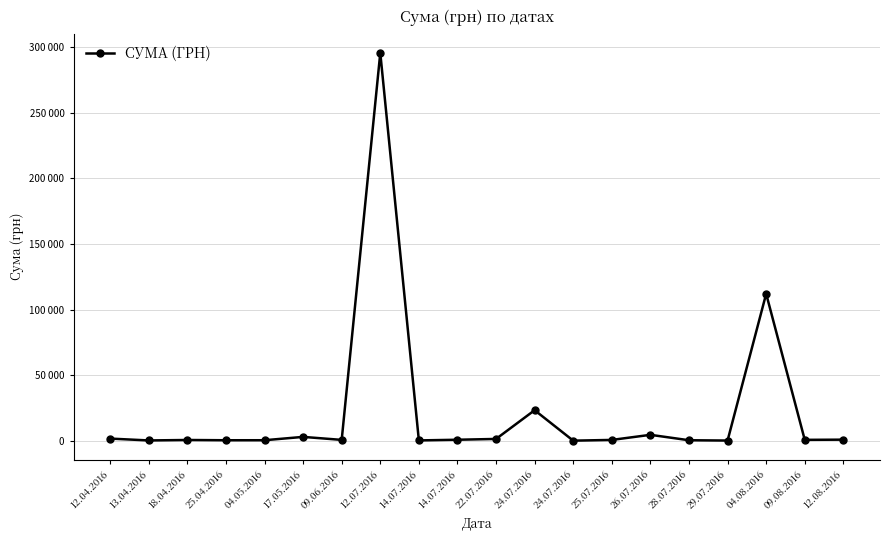

Reading left to right, list all the values displayed in this chart.

1592.4	173.9	527.8	323.2	339.4	2886.0	600.0	295638.6	200.8	708.4	1321.3	23228.0	11.2	574.6	4460.0	331.6	97.8	111990.4	633.1	775.0